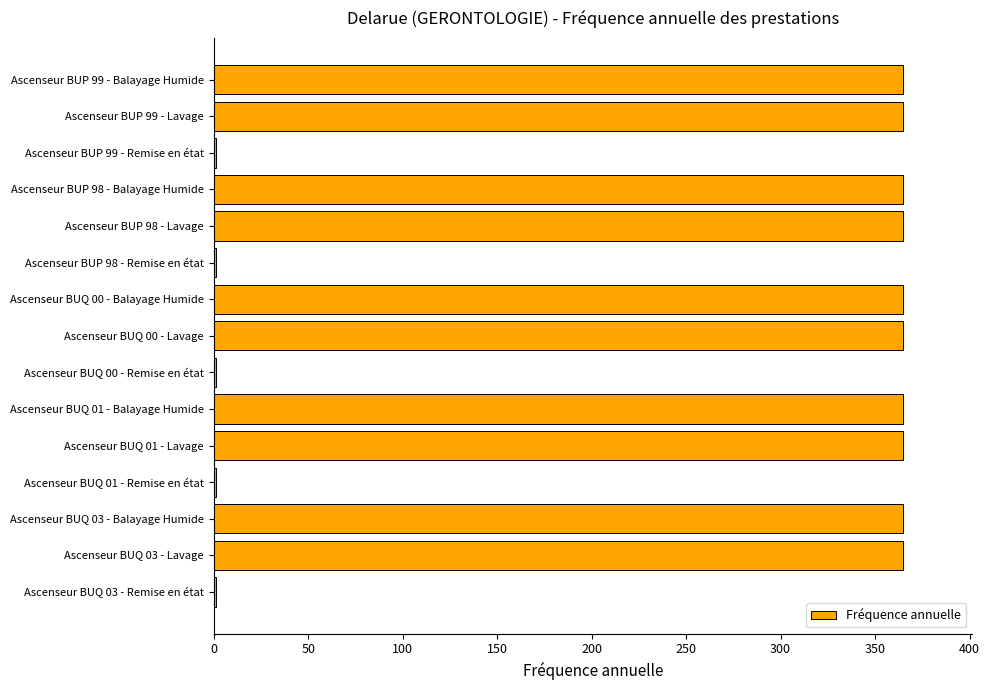

Are the bars horizontal?

Yes